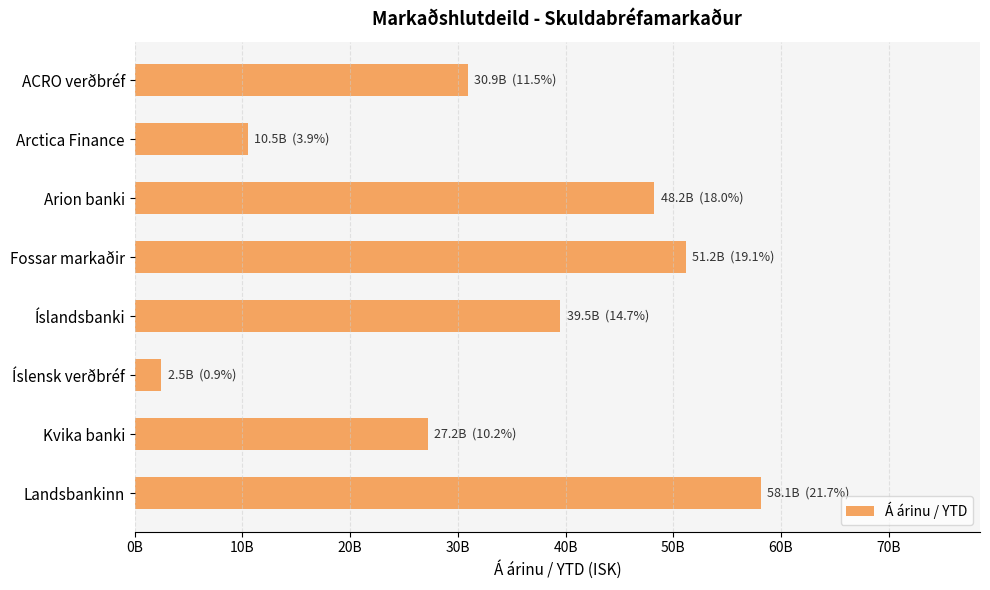

Does the chart contain any negative values?

No